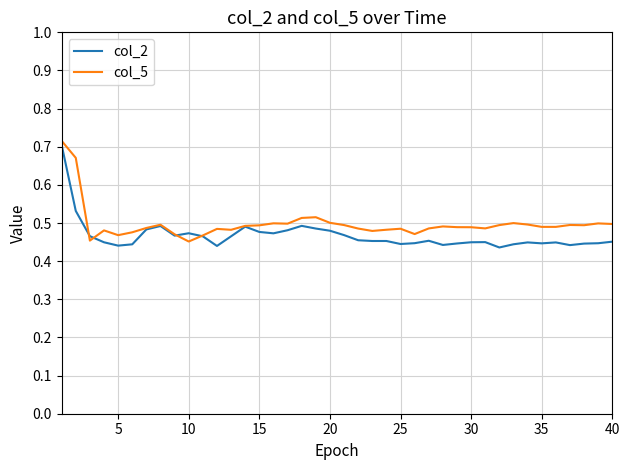

Which series has the largest range (max minus min)?

col_2